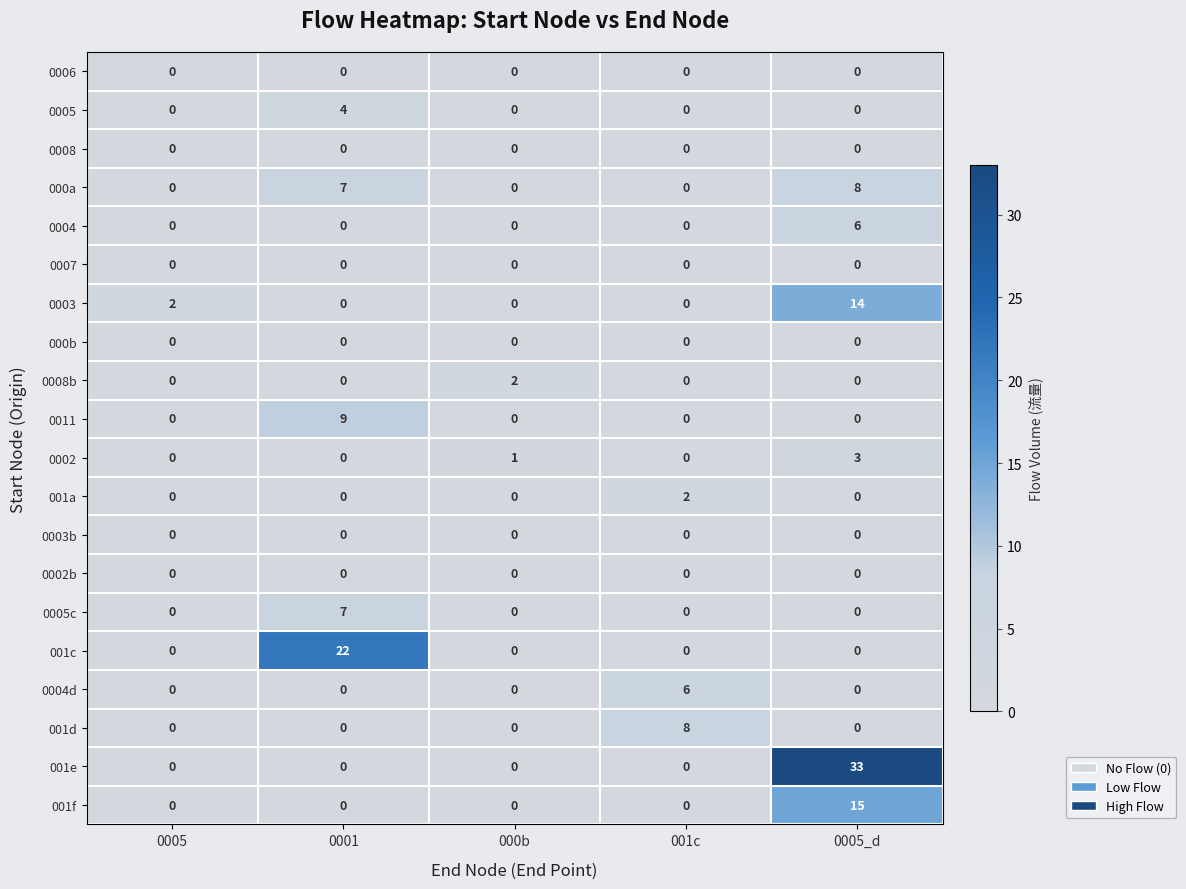

What is the difference between the maximum and second lowest values in the 001e series?

33